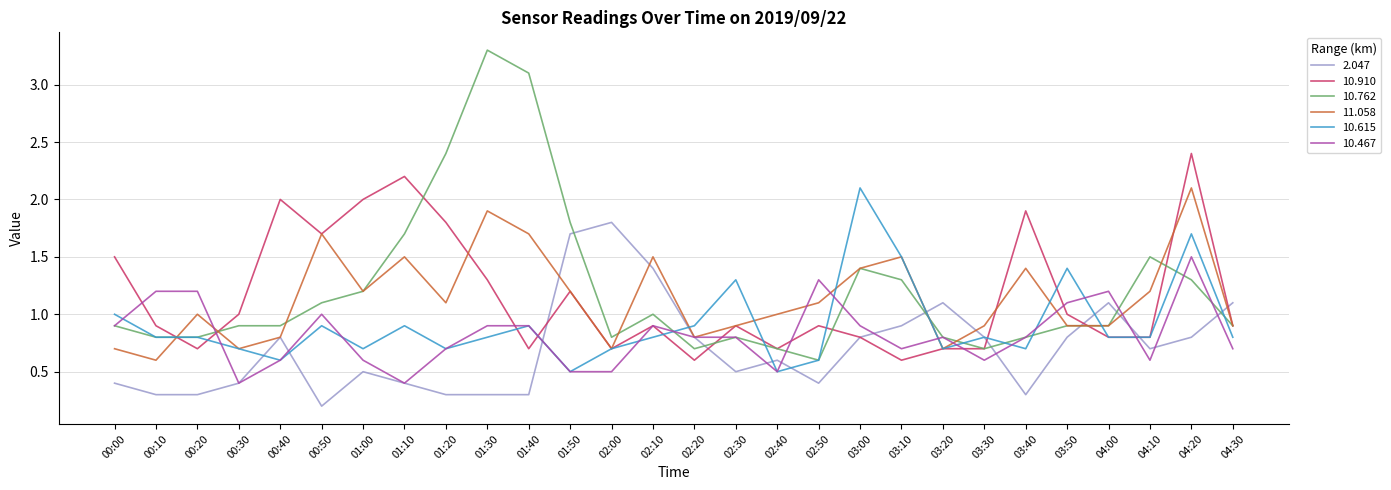

Reading left to right, list all the values displayed in this chart.

2.047: 0.4	0.3	0.3	0.4	0.8	0.2	0.5	0.4	0.3	0.3	0.3	1.7	1.8	1.4	0.8	0.5	0.6	0.4	0.8	0.9	1.1	0.8	0.3	0.8	1.1	0.7	0.8	1.1
10.910: 1.5	0.9	0.7	1.0	2.0	1.7	2.0	2.2	1.8	1.3	0.7	1.2	0.7	0.9	0.6	0.9	0.7	0.9	0.8	0.6	0.7	0.7	1.9	1.0	0.8	0.8	2.4	0.9
10.762: 0.9	0.8	0.8	0.9	0.9	1.1	1.2	1.7	2.4	3.3	3.1	1.8	0.8	1.0	0.7	0.8	0.7	0.6	1.4	1.3	0.8	0.7	0.8	0.9	0.9	1.5	1.3	0.9
11.058: 0.7	0.6	1.0	0.7	0.8	1.7	1.2	1.5	1.1	1.9	1.7	1.2	0.7	1.5	0.8	0.9	1.0	1.1	1.4	1.5	0.7	0.9	1.4	0.9	0.9	1.2	2.1	0.9
10.615: 1.0	0.8	0.8	0.7	0.6	0.9	0.7	0.9	0.7	0.8	0.9	0.5	0.7	0.8	0.9	1.3	0.5	0.6	2.1	1.5	0.7	0.8	0.7	1.4	0.8	0.8	1.7	0.8
10.467: 0.9	1.2	1.2	0.4	0.6	1.0	0.6	0.4	0.7	0.9	0.9	0.5	0.5	0.9	0.8	0.8	0.5	1.3	0.9	0.7	0.8	0.6	0.8	1.1	1.2	0.6	1.5	0.7